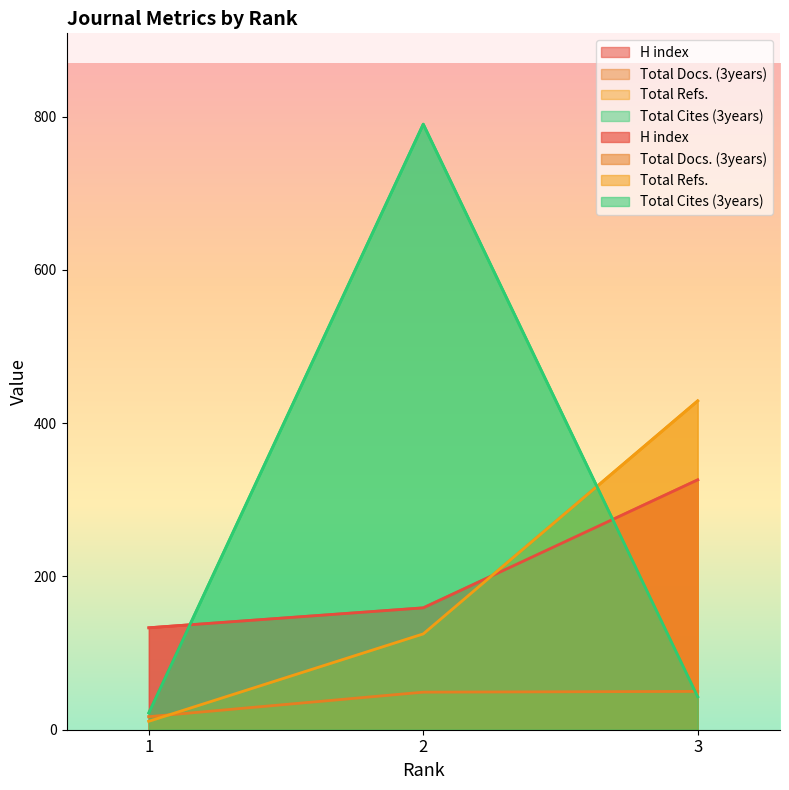

The value of Total Refs. at 3 is 429. True or false?

True